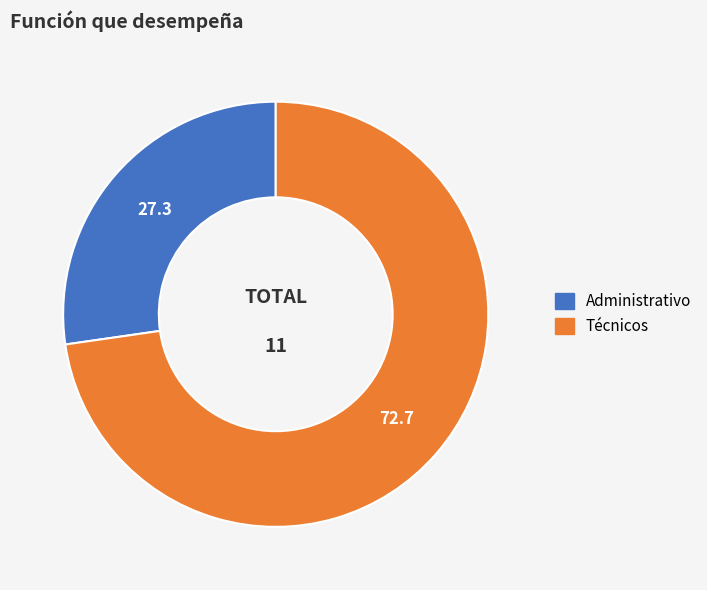

Does any single category account for the majority?

Yes